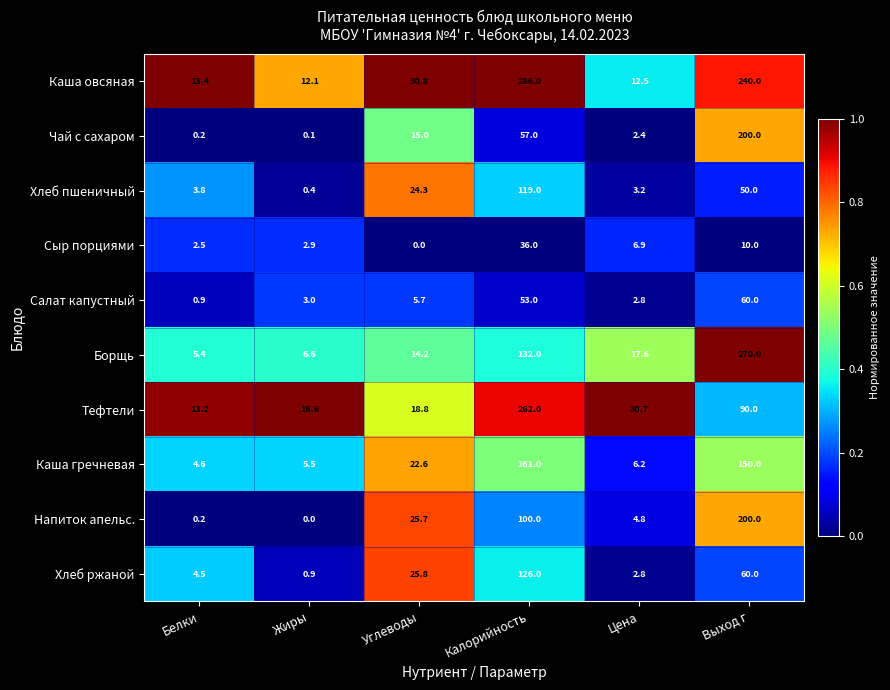

What is the sum of the Борщь values at Калорийность and Цена?

149.6